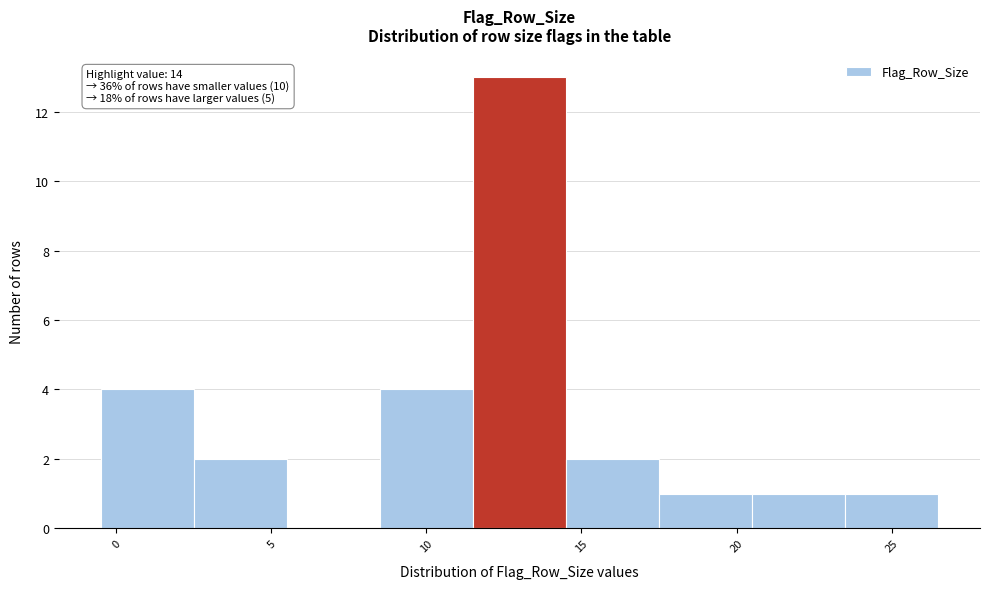

Which range on the x-axis has the tallest bar?

11.5 to 14.5